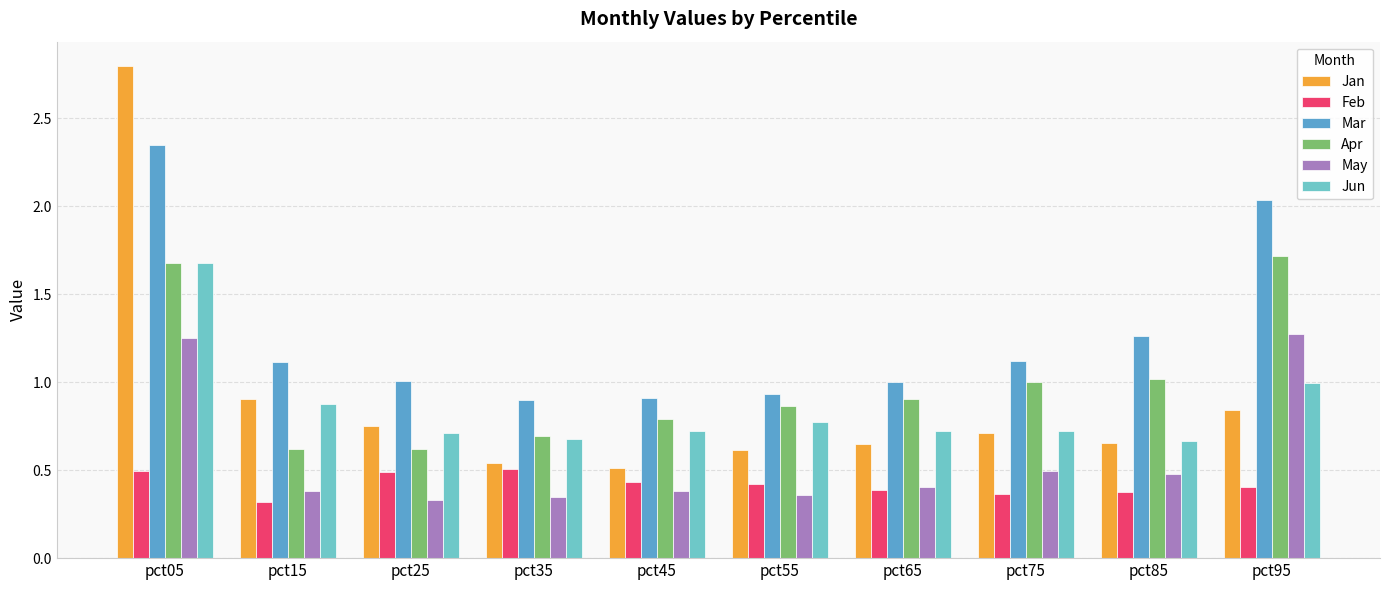

What is the difference between the Feb values at pct75 and pct55?

0.1